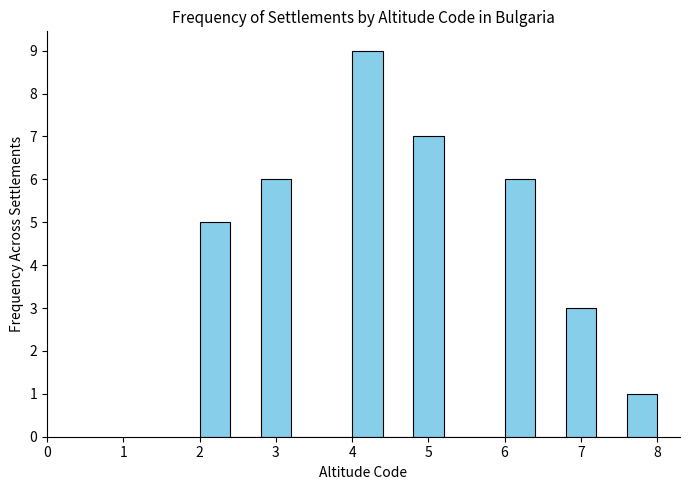

What is the height of the bar covering 6.8 to 7.2 on the x-axis? The values are not printed on the chart, so give them approximately, as read against the axis.

3